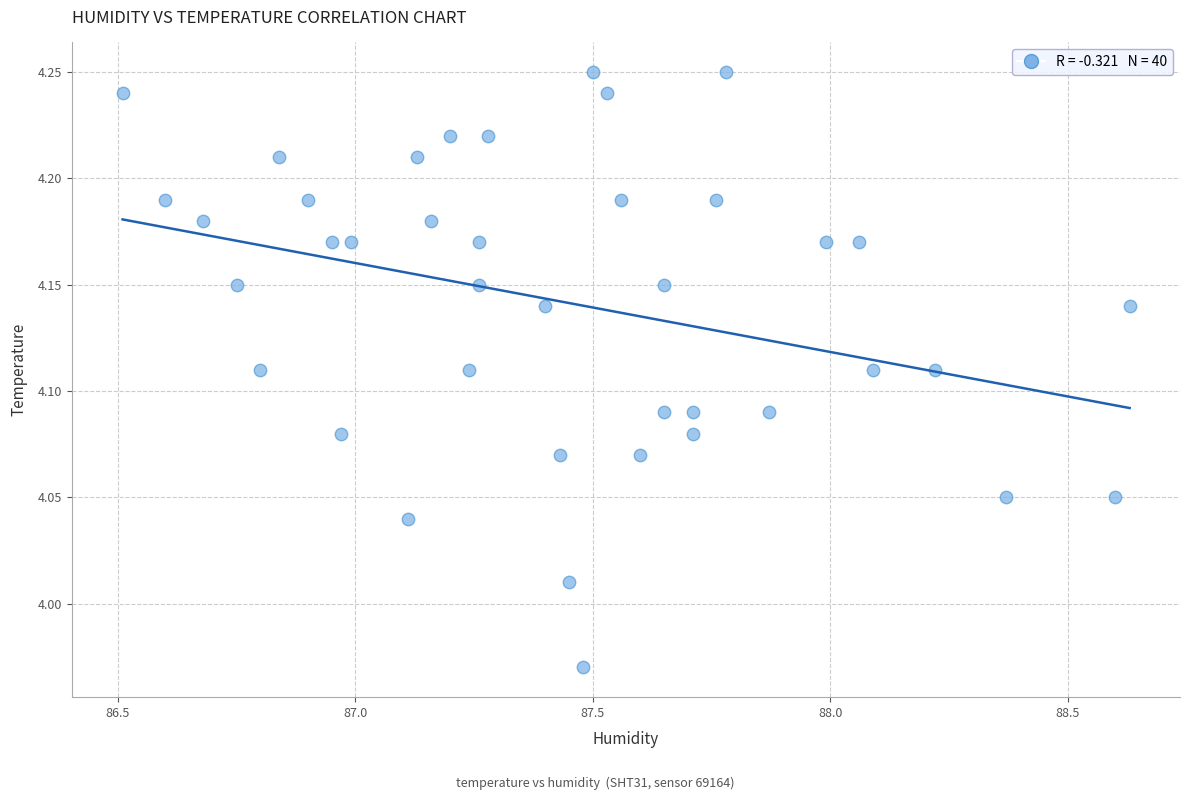

What is the range of X values (max minus min)?

2.1